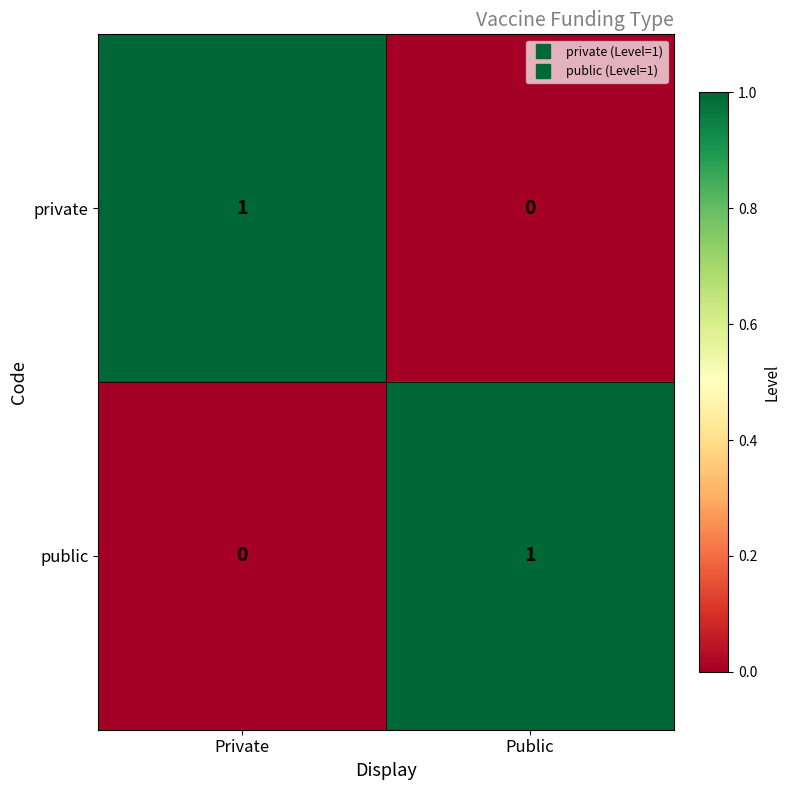

Is the value of public at Private greater than the value of private at Private?

No